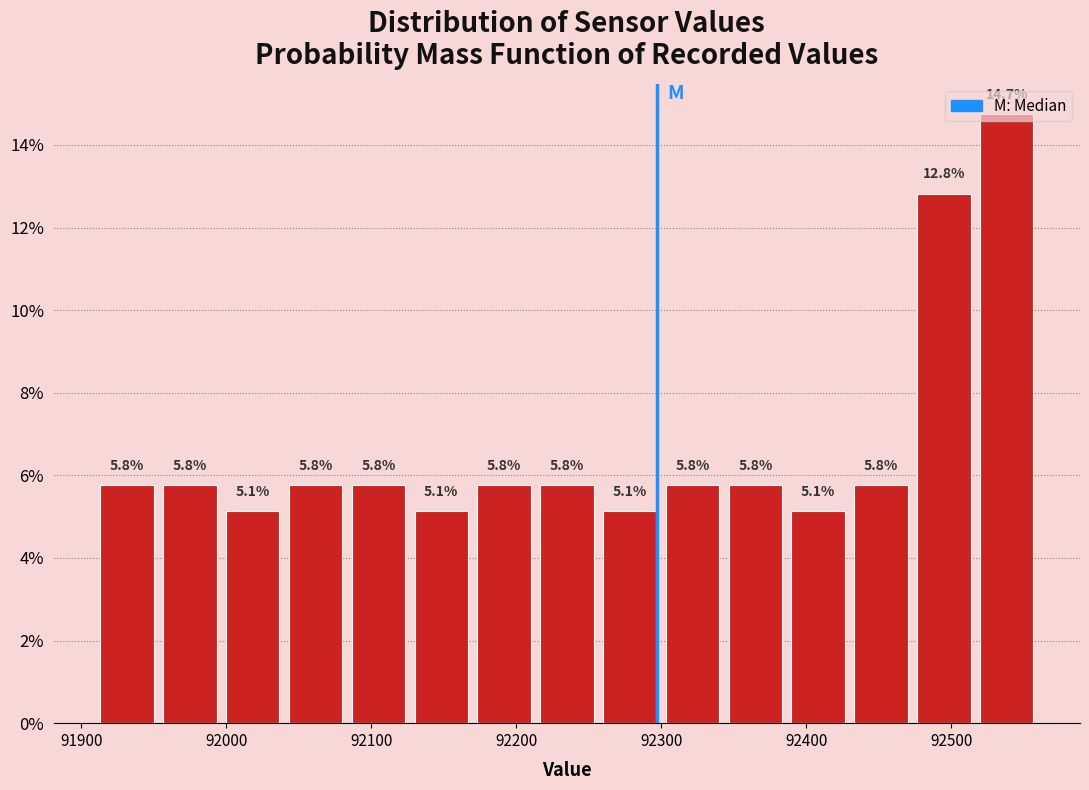

Over which range of the x-axis is the bar tallest?

92520 to 92560